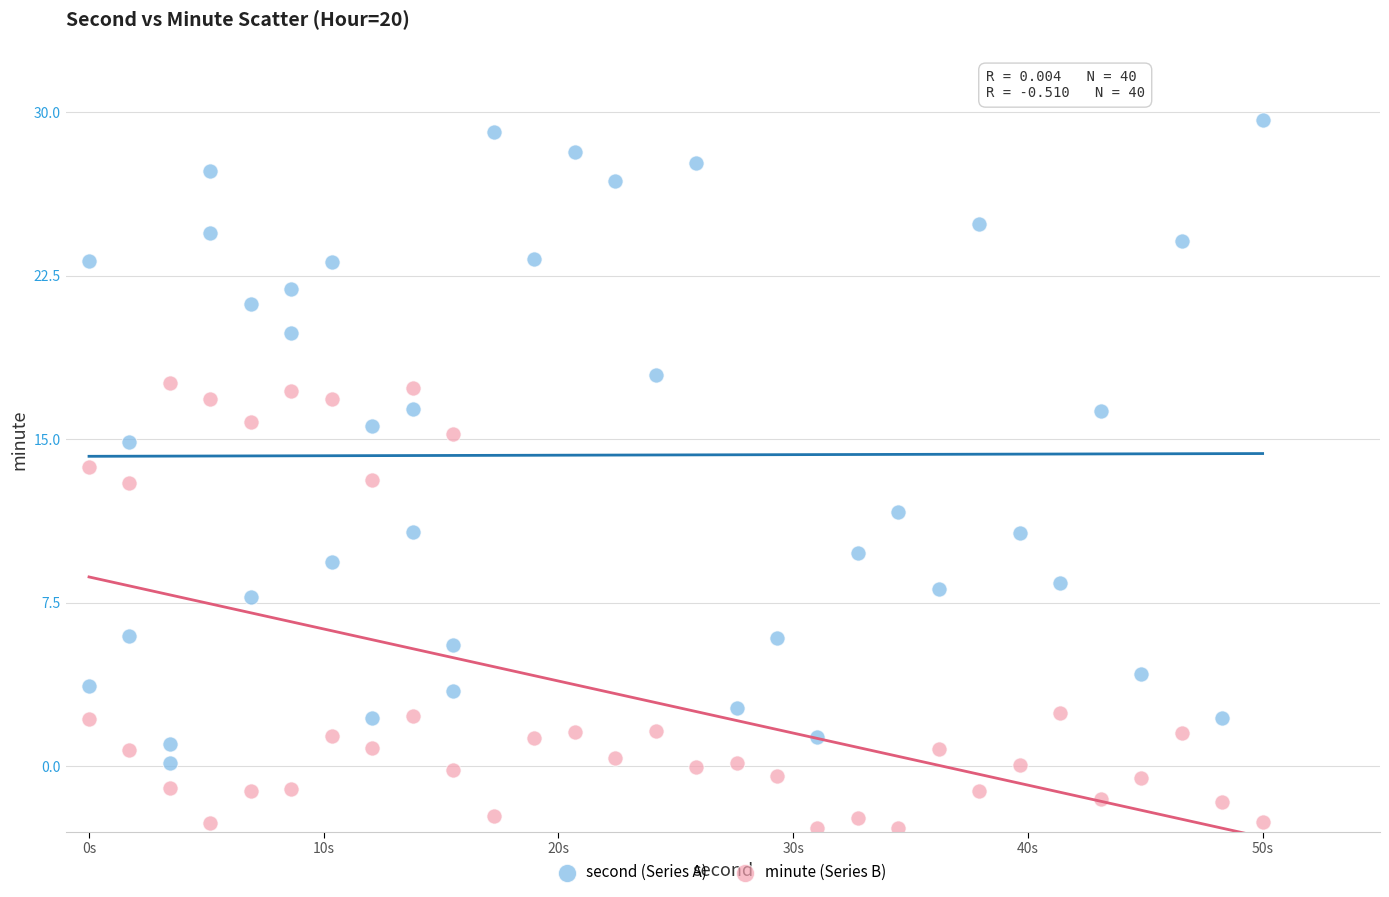

Which series reaches the maximum Y coordinate?

second (Series A)